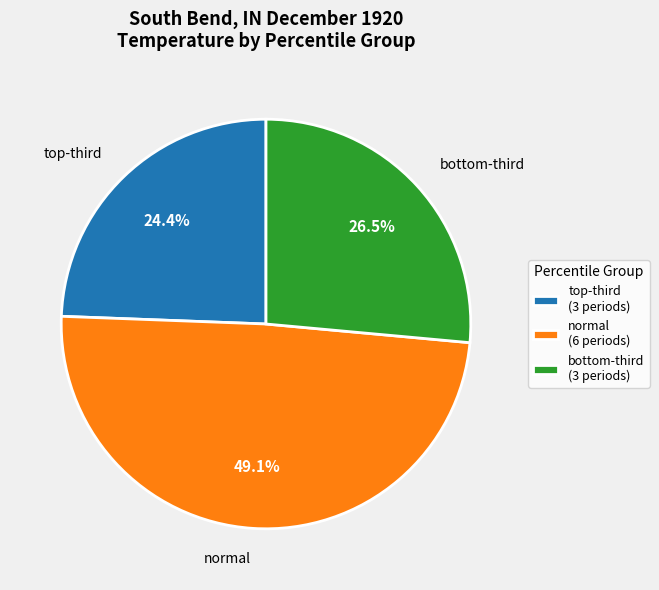

What is the largest slice in the pie chart?

normal (6 periods)